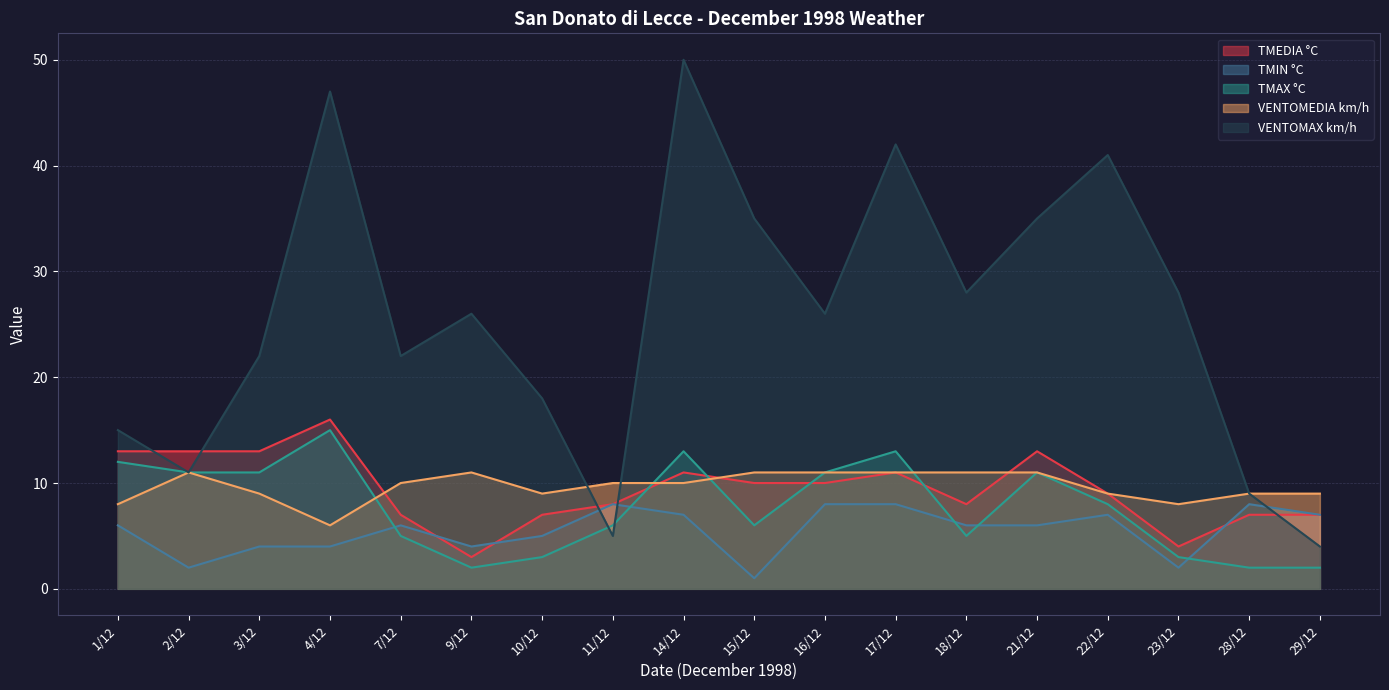

How many lines are shown in the chart?

5